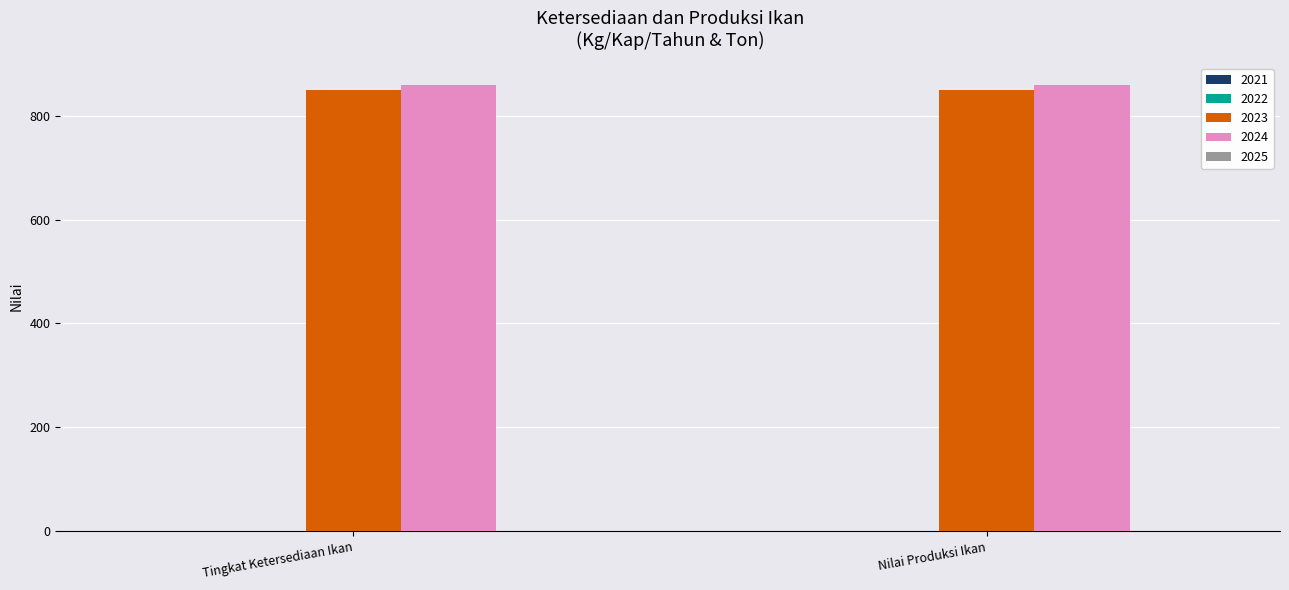

What is the sum of all 2023 values?

1701.1